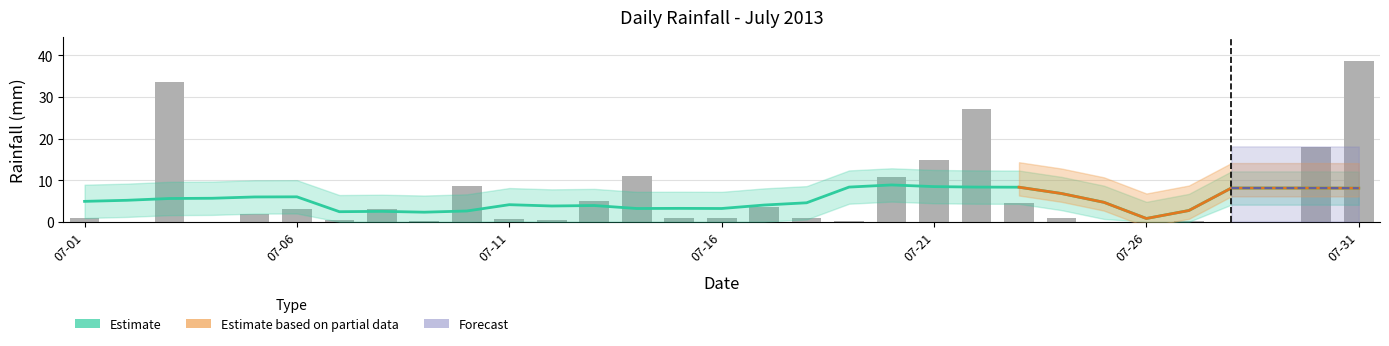

Reading right to left, extract all data points from this chart.

38.6	18.0	0.0	0.0	0.2	0.0	0.0	0.8	4.6	27.2	14.8	10.8	0.2	0.8	3.6	1.0	0.8	11.0	5.0	0.4	0.6	8.6	0.2	3.0	0.4	3.0	1.8	0.0	33.6	0.0	0.8